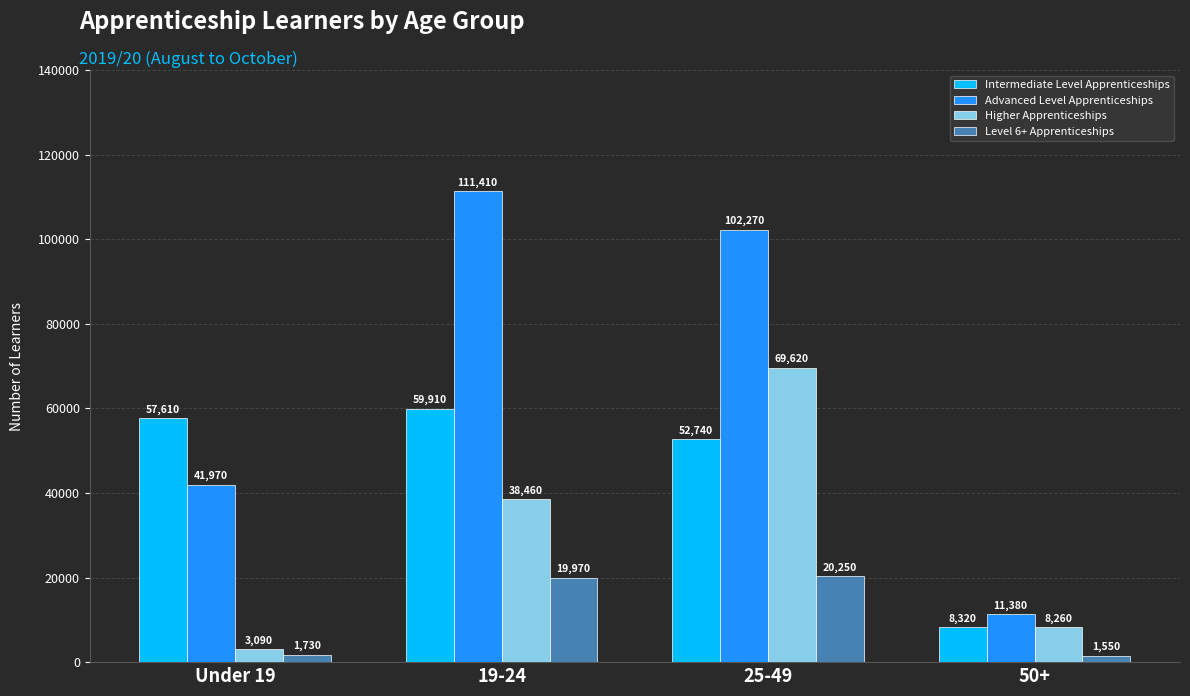

How many bars are there in each group?

4